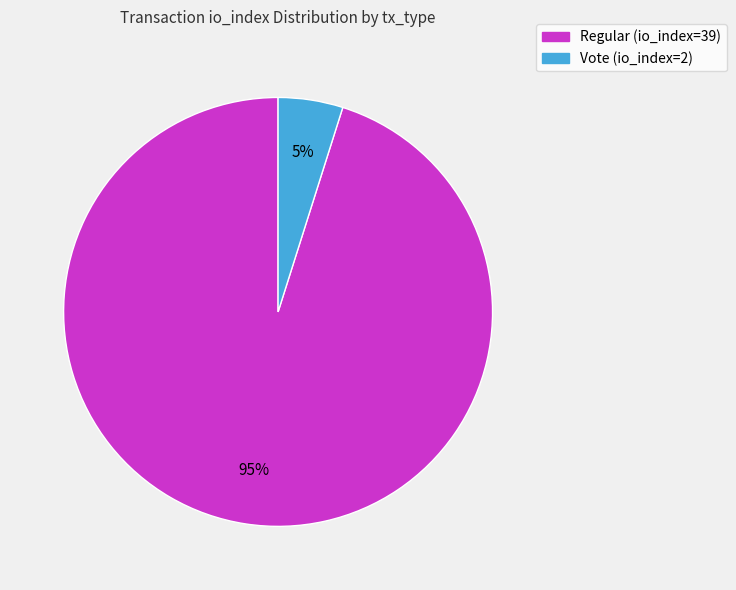

How many segments does this pie chart have?

2